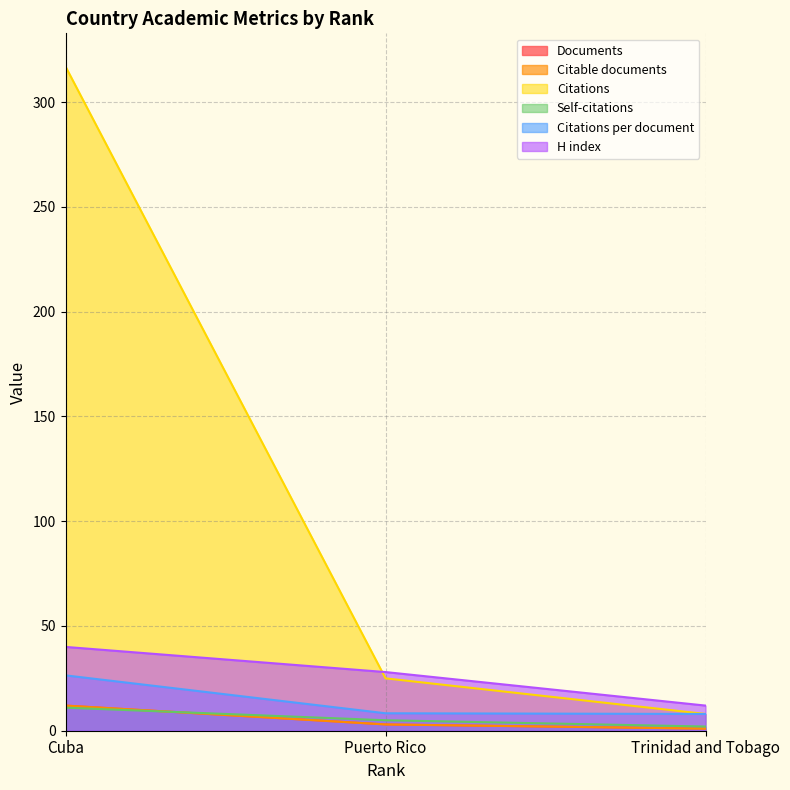

At Puerto Rico, list the series in order from largest to smallest.

H index, Citations, Citations per document, Self-citations, Documents, Citable documents